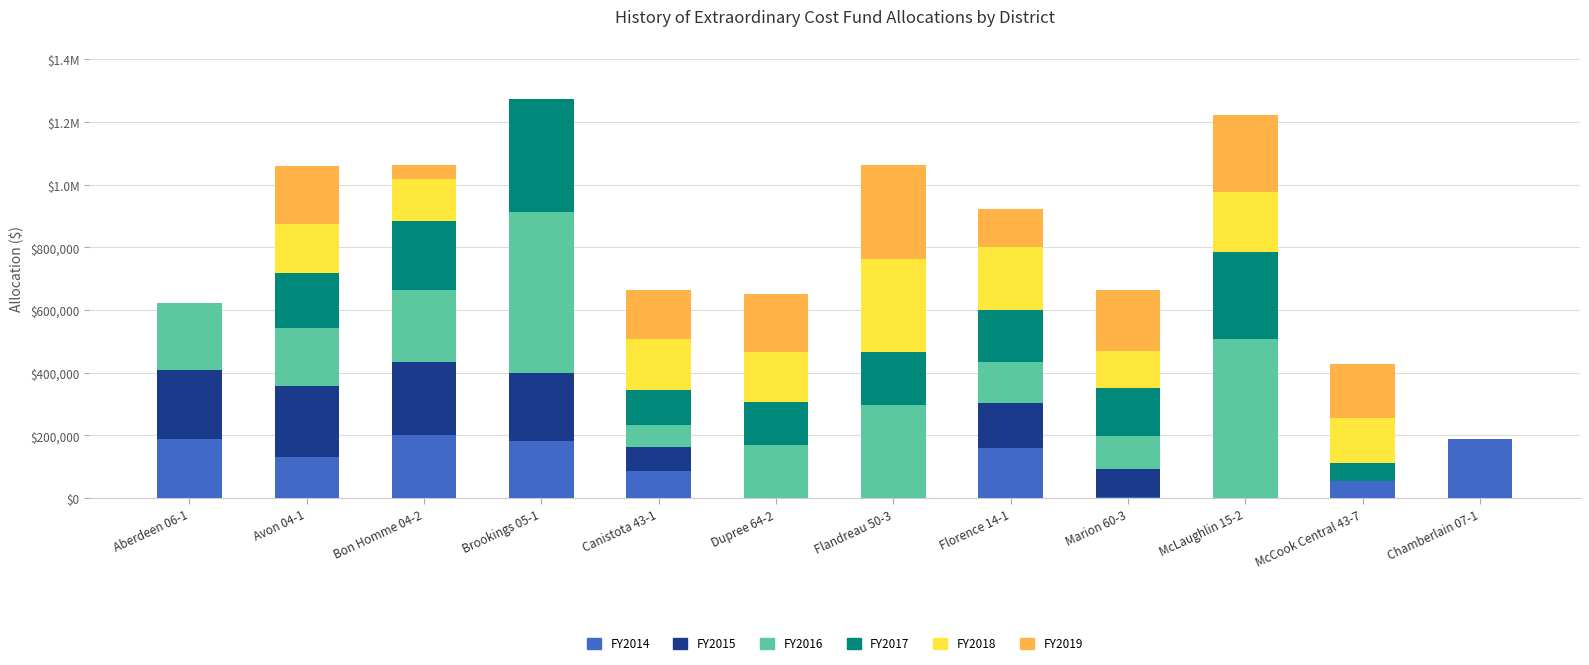

What position from the right is Dupree 64-2?

7